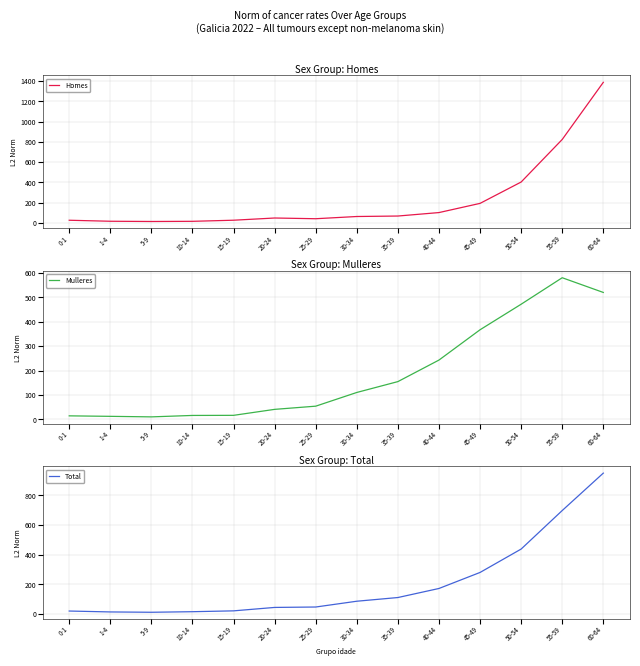

What are all the series names shown in the legend?

Homes, Mulleres, Total